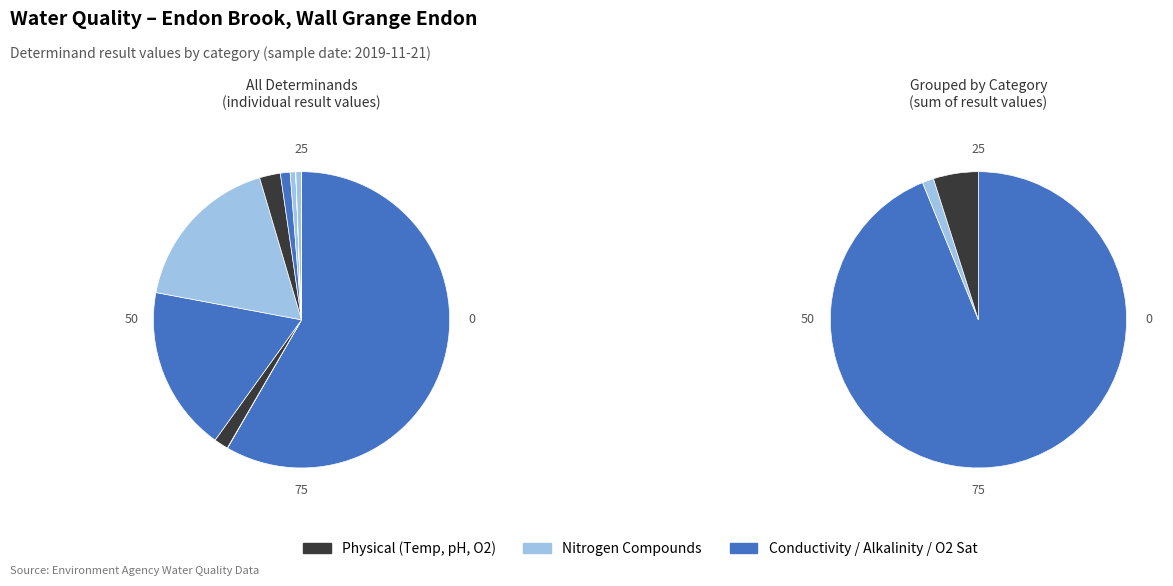

Do Ammonia(N) and N Oxidised together represent more than half of the pie?

No